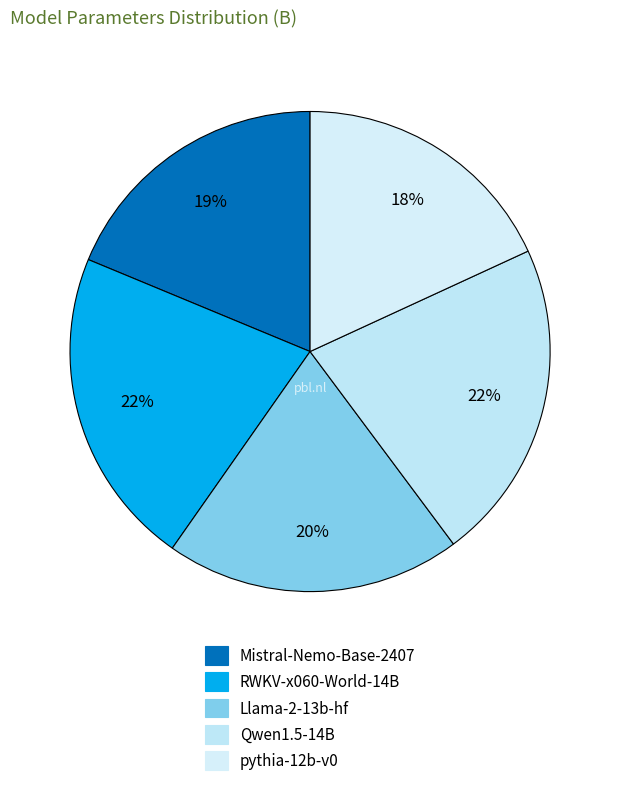

How many segments does this pie chart have?

5